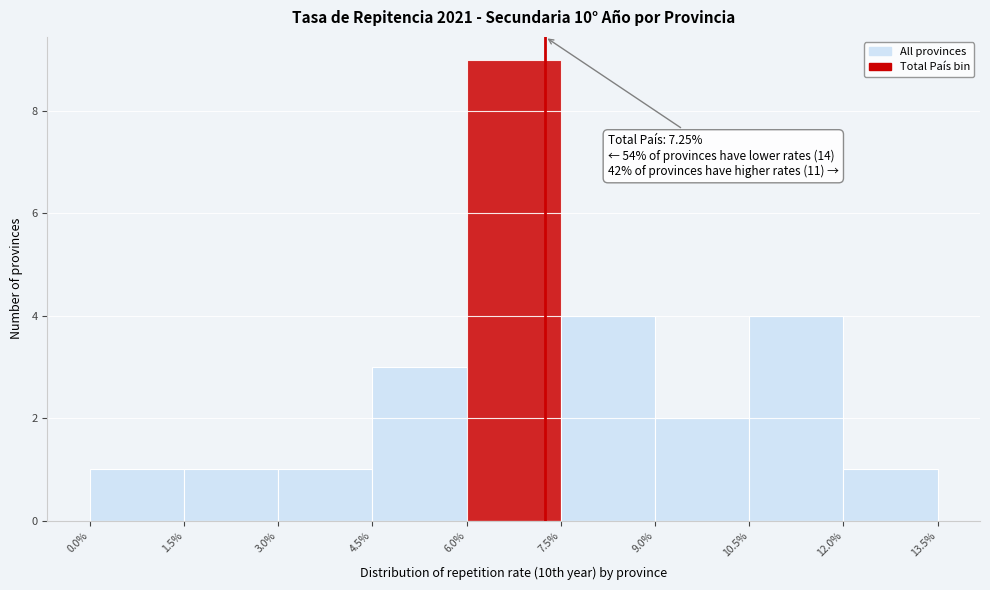

Which range on the x-axis has the tallest bar?

6.0% to 7.5%